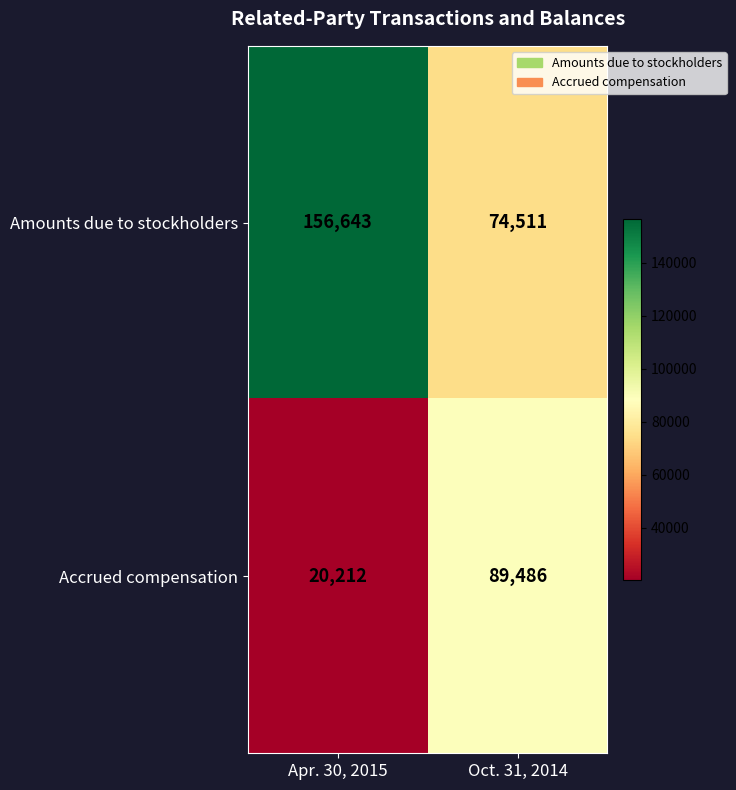

The value of Amounts due to stockholders at Apr. 30, 2015 is 37544. True or false?

False